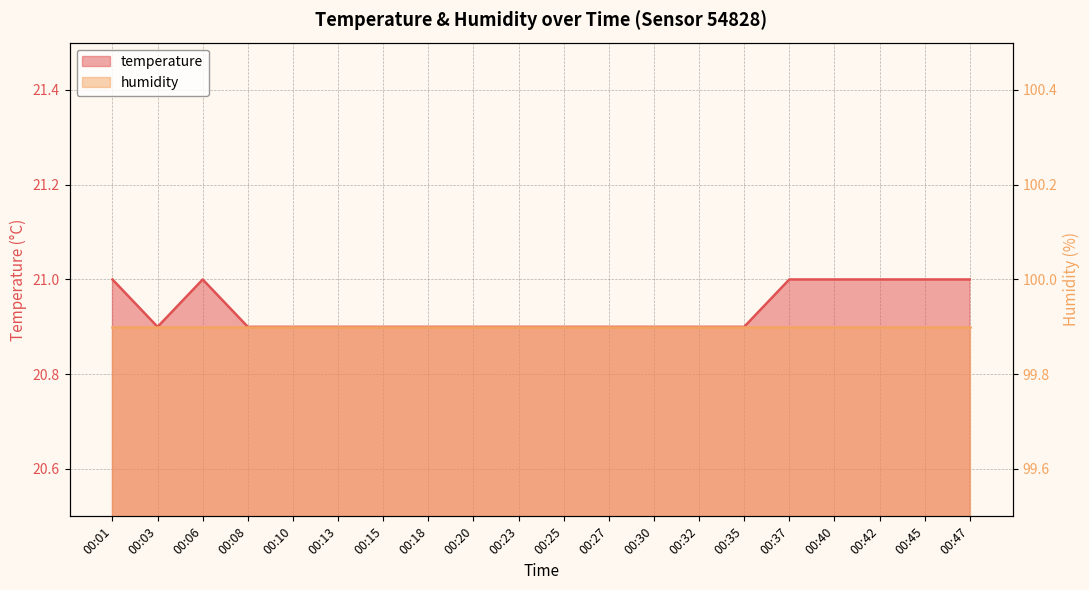

What is the ratio of the value at 00:03 to the value at 00:20?

1.0